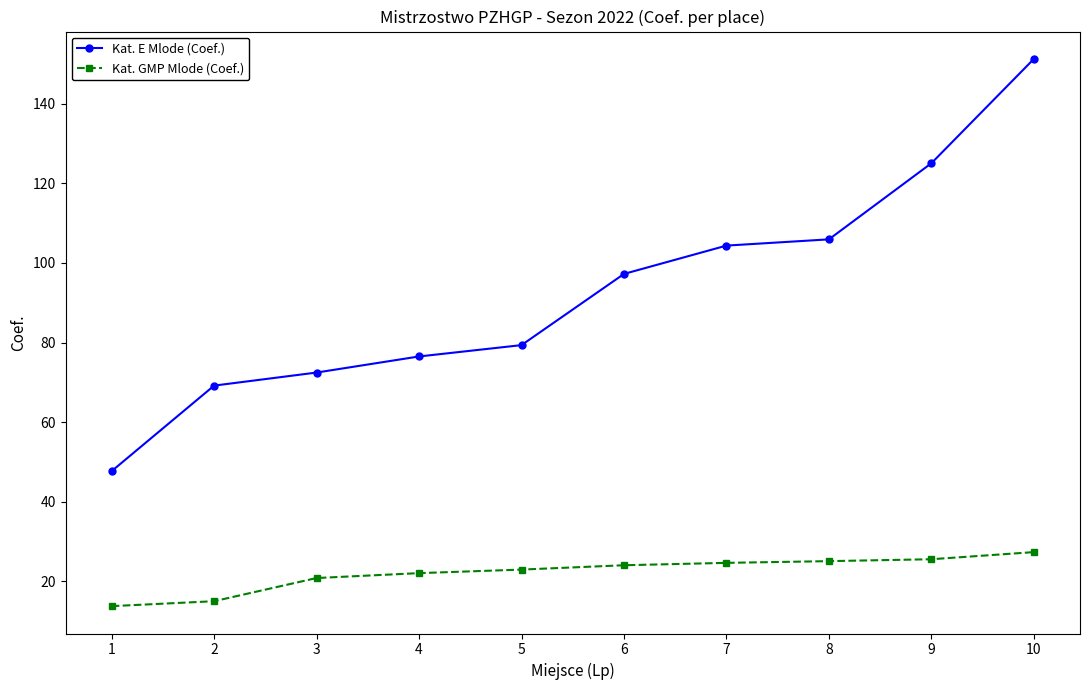

What is the sum of the Kat. GMP Mlode (Coef.) values at 5 and 1?

36.8